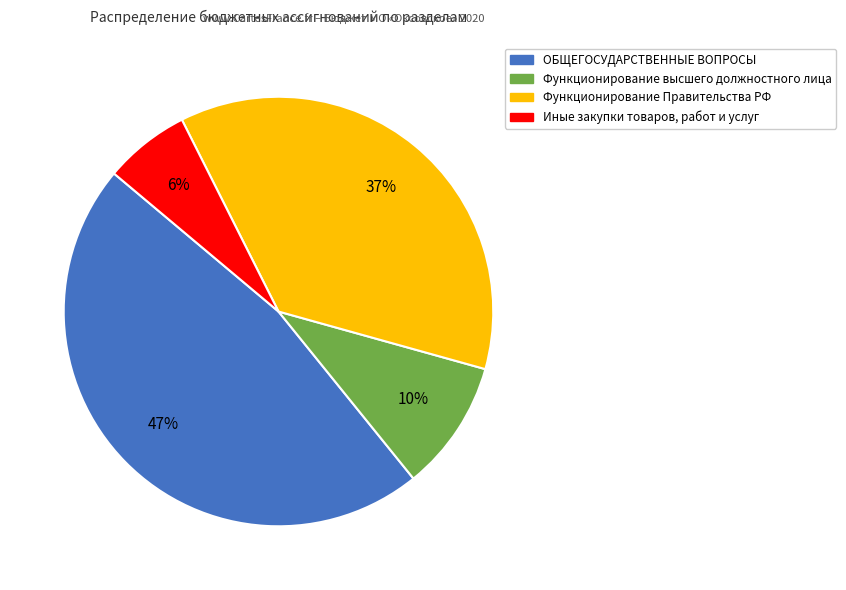

To the nearest percent, what percentage of the pie is Иные закупки товаров, работ и услуг?

6%